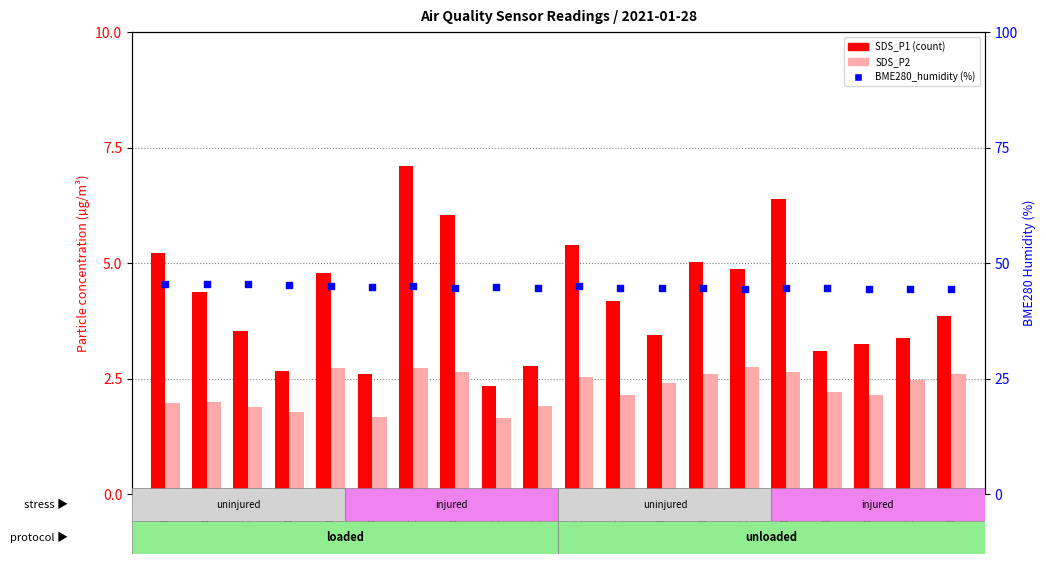

At which category is the sum across all series the highest?

00:15